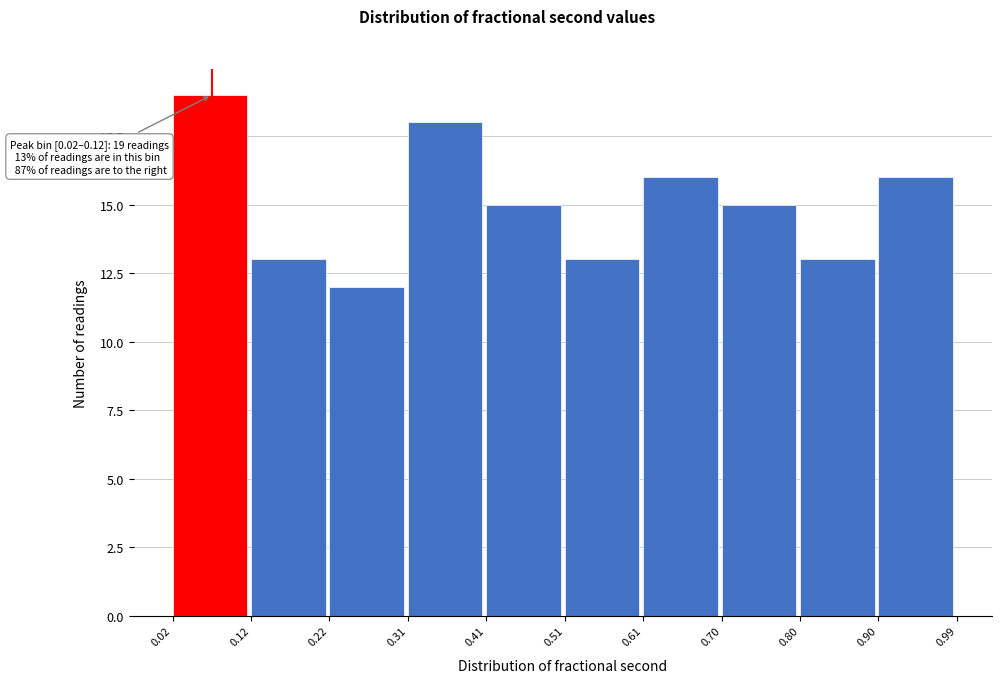

Which range on the x-axis has the tallest bar?

0.02 to 0.12